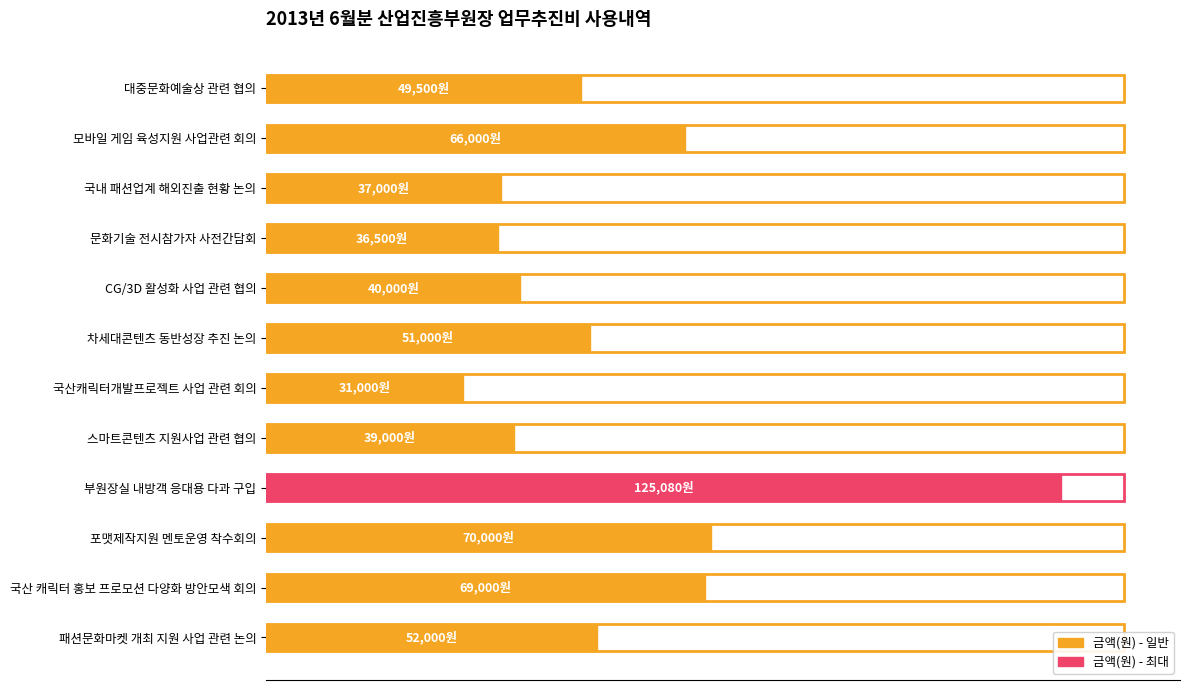

What is the difference between the maximum and second lowest values?

88580